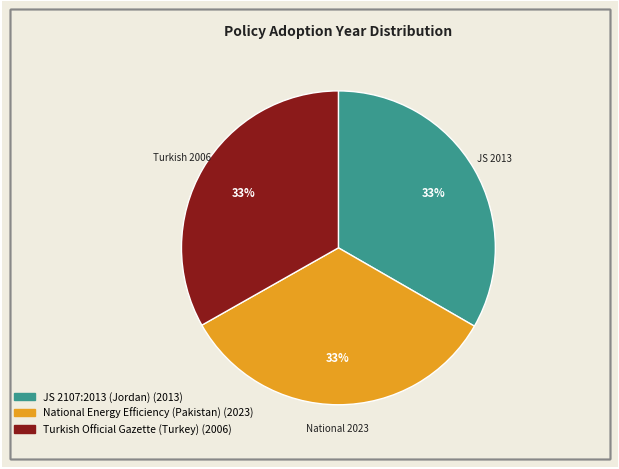

Is National Energy Efficiency (Pakistan) the majority of the pie?

No